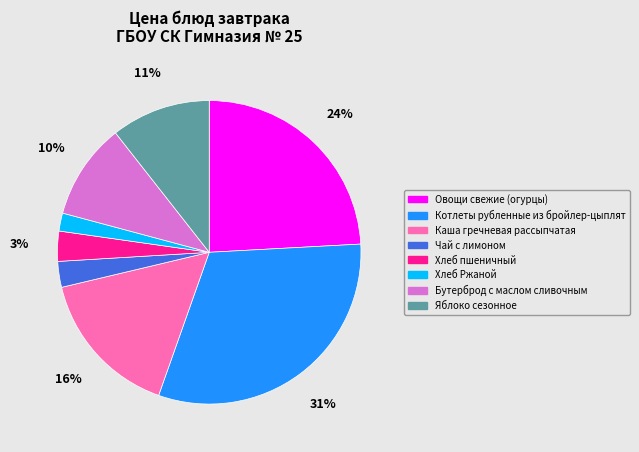

To the nearest percent, what is the difference between the largest and smallest slice percentages?

29%